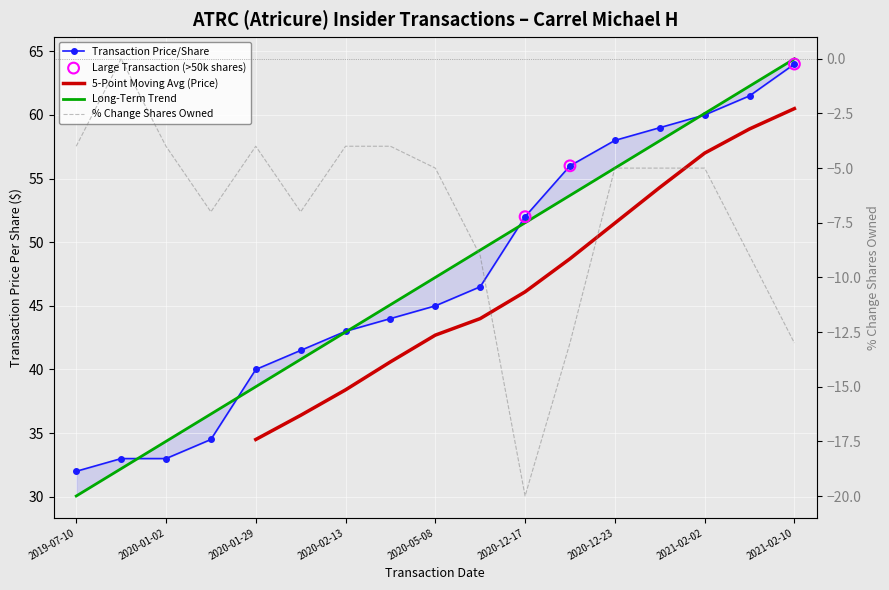

Which series contains the highest Y value?

transactionPricePerShare